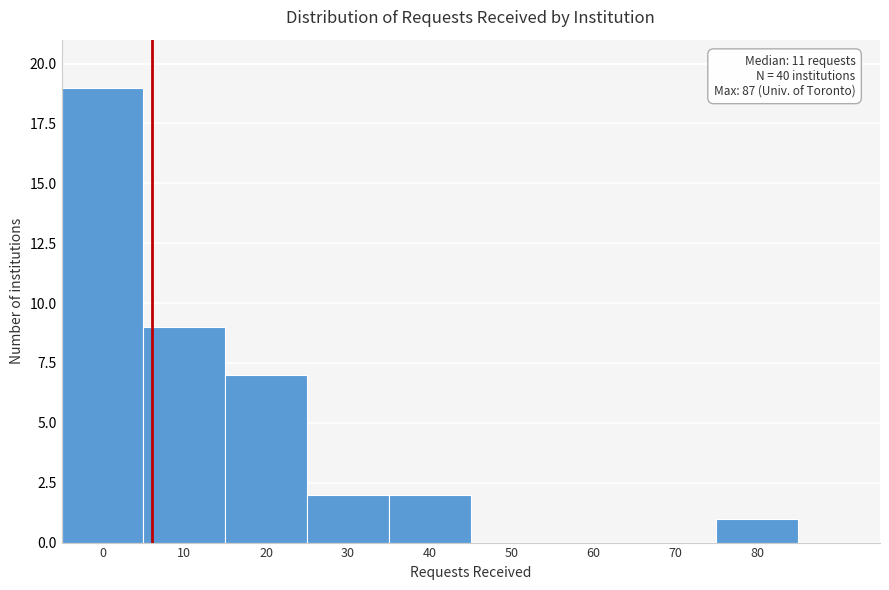

Reading left to right, list all the values displayed in this chart.

0=19	10=9	20=7	30=2	40=2	50=0	60=0	70=0	80=1